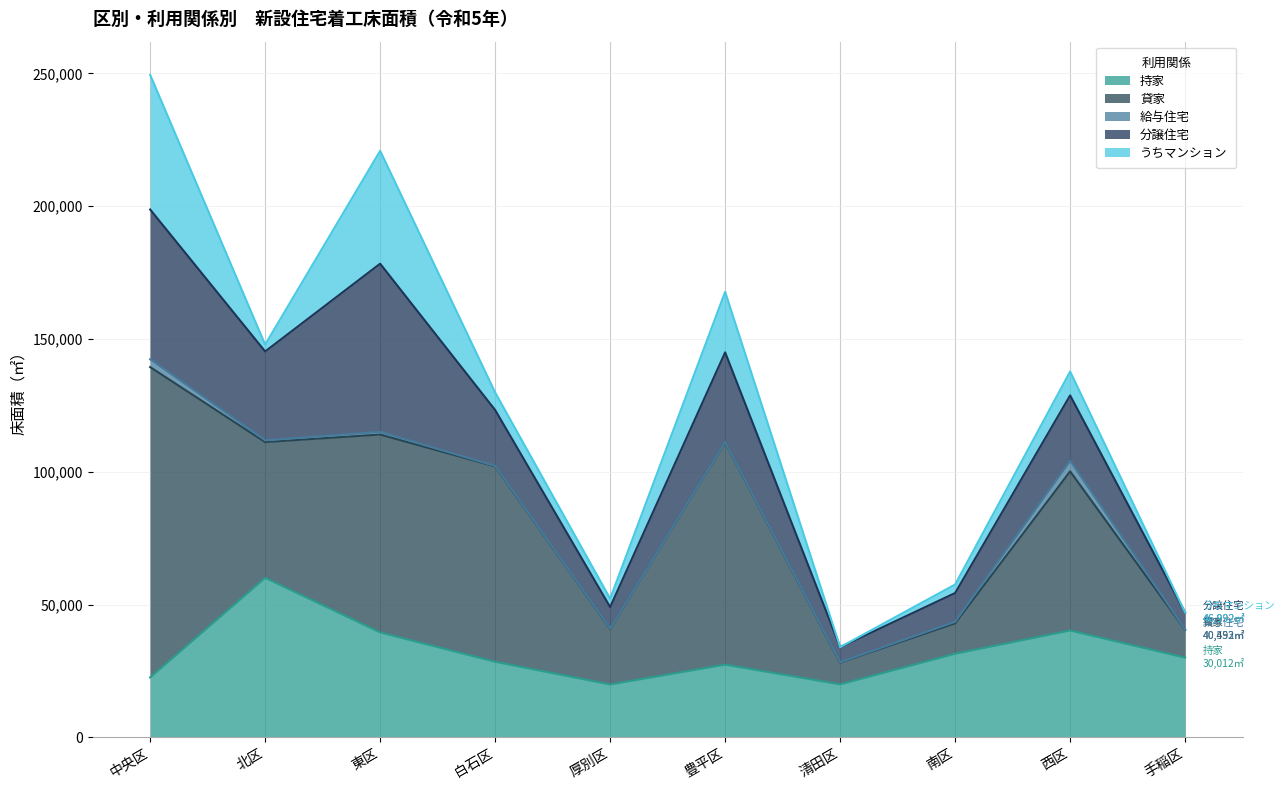

Rank the categories by 貸家 value from highest to lowest.

中央区, 豊平区, 東区, 白石区, 西区, 北区, 厚別区, 南区, 手稲区, 清田区